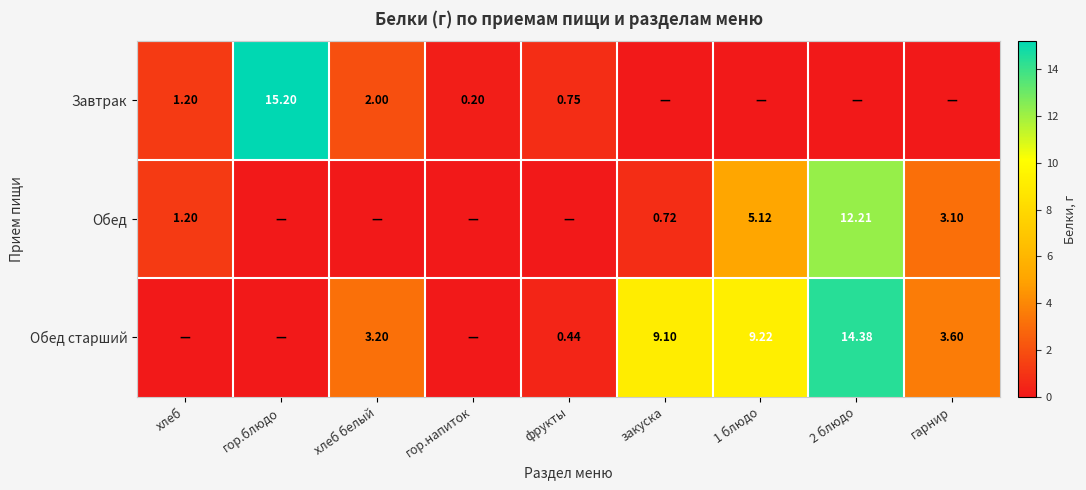

The value of Обед at закуска is 0.3. True or false?

False